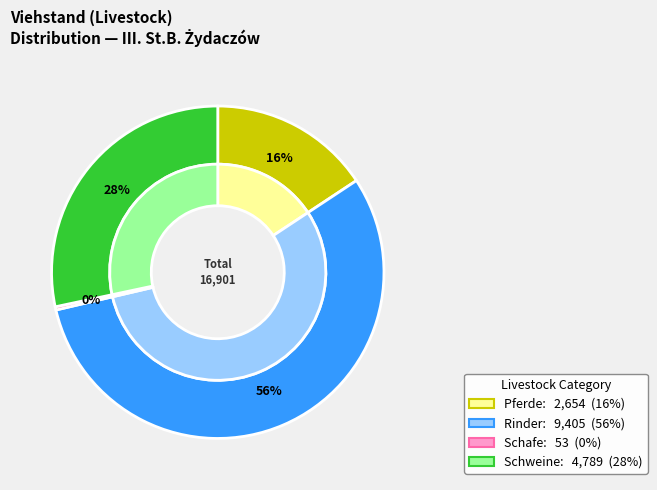

At 11, list the series in order from largest to smallest.

Rinder, Schweine, Pferde, Schafe